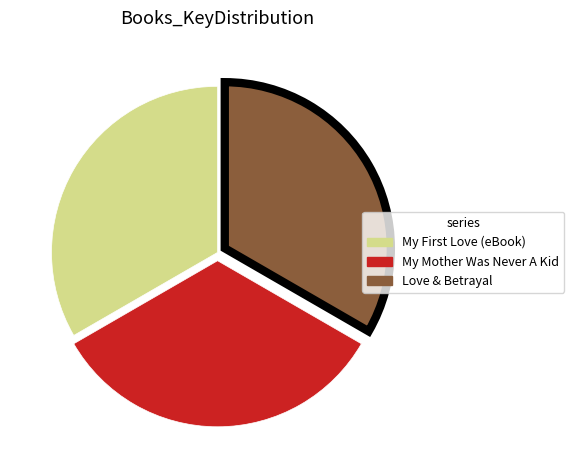

Is there any slice that represents more than half of the pie?

No